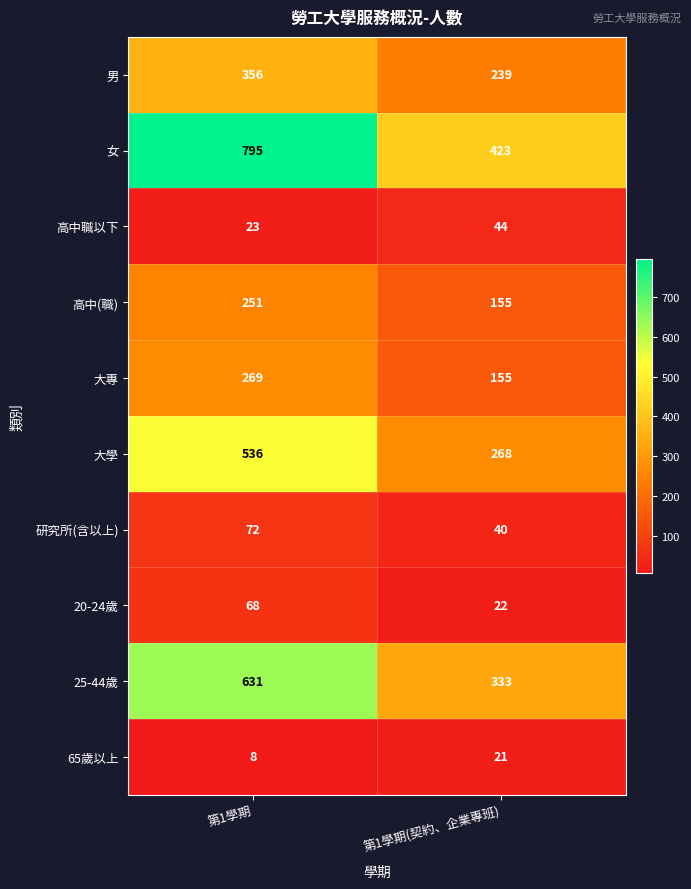

What is the average value of the 研究所(含以上) series?

56